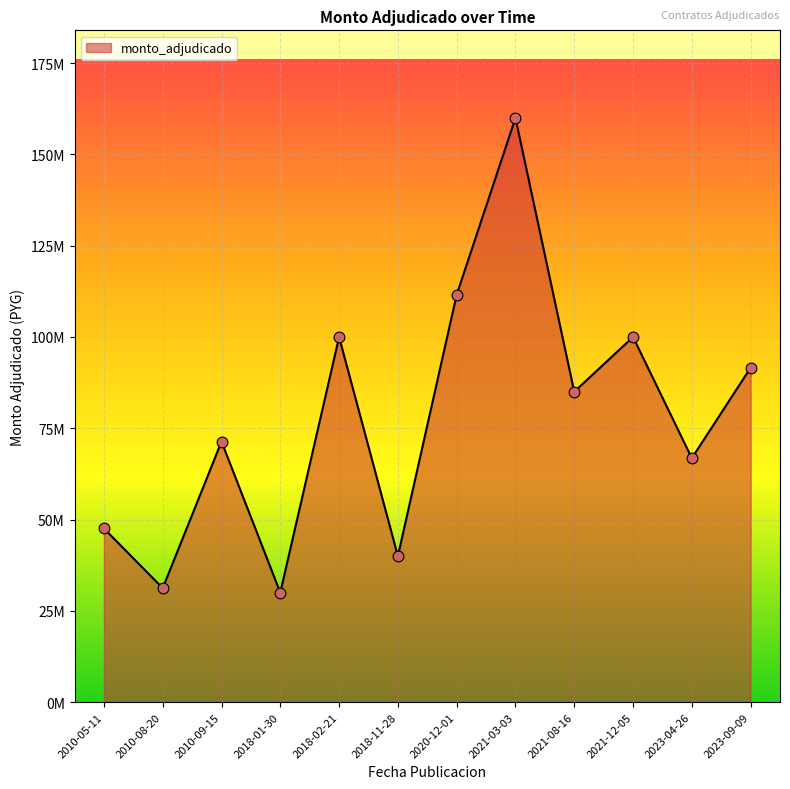

Which has a higher value, 2010-08-20 or 2018-01-30?

2010-08-20